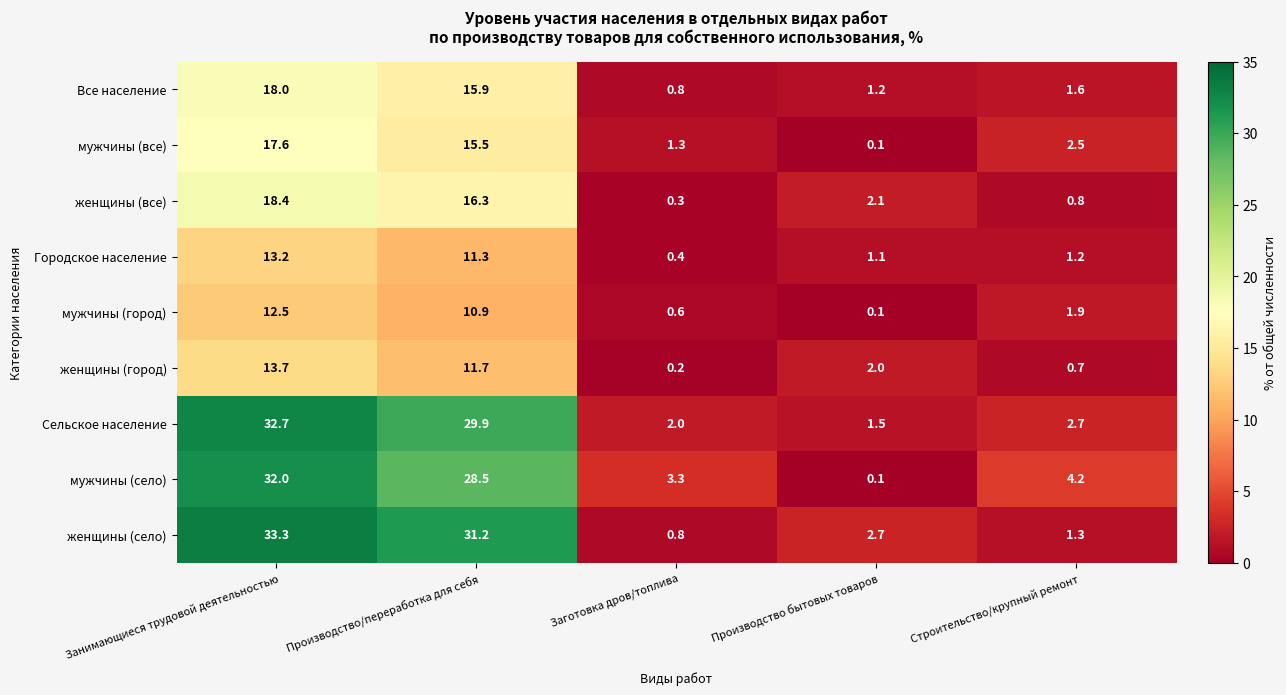

Rank the categories by Все население value from lowest to highest.

Заготовка дров/топлива, Производство бытовых товаров, Строительство/крупный ремонт, Производство/переработка для себя, Занимающиеся трудовой деятельностью